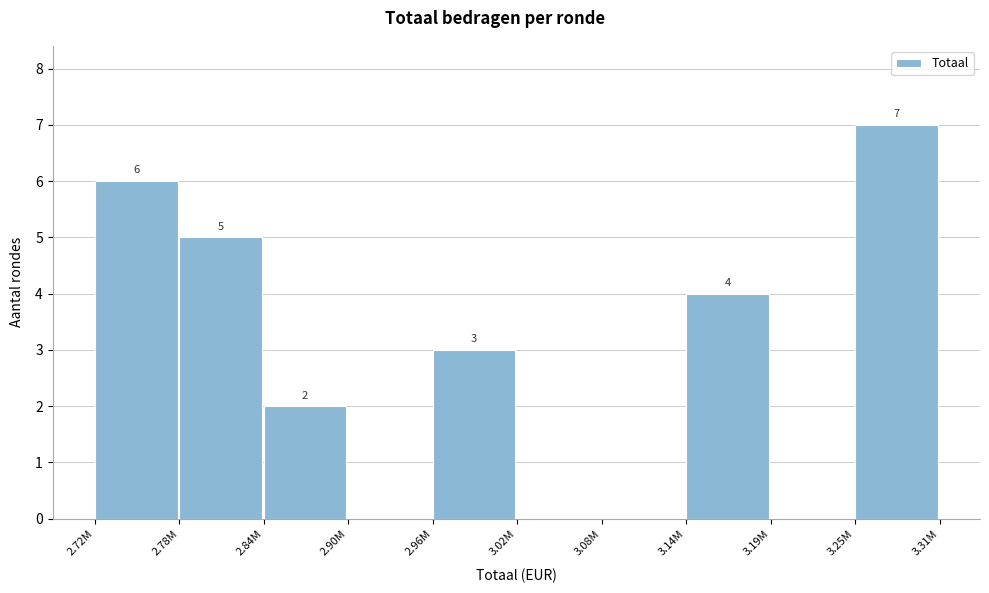

Reading left to right, transcribe all the data shown in this chart.

2.72M=6	2.78M=5	2.84M=2	2.90M=0	2.96M=3	3.02M=0	3.08M=0	3.14M=4	3.19M=0	3.25M=7